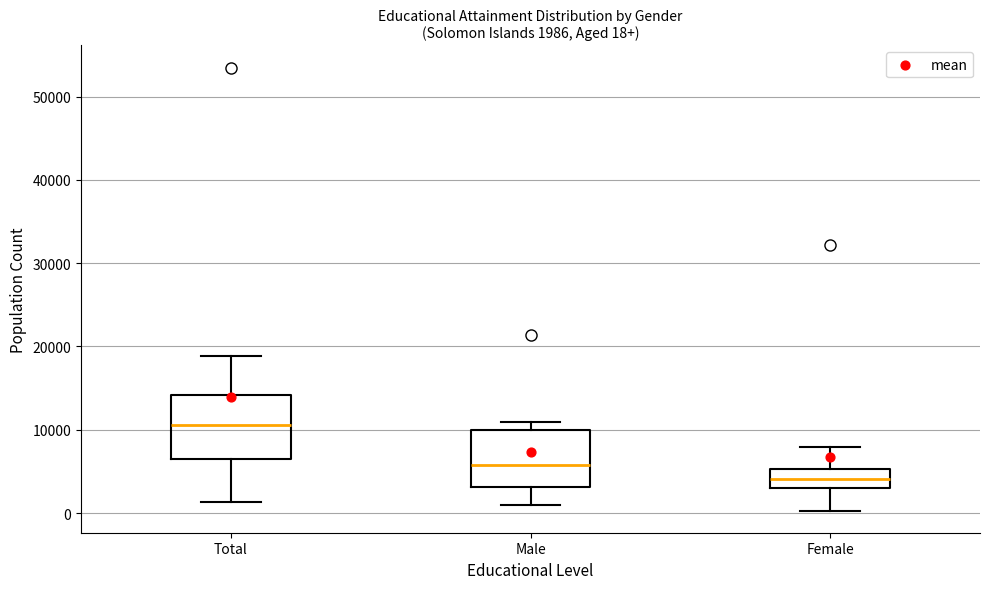

Which box has the lowest median line?

Female